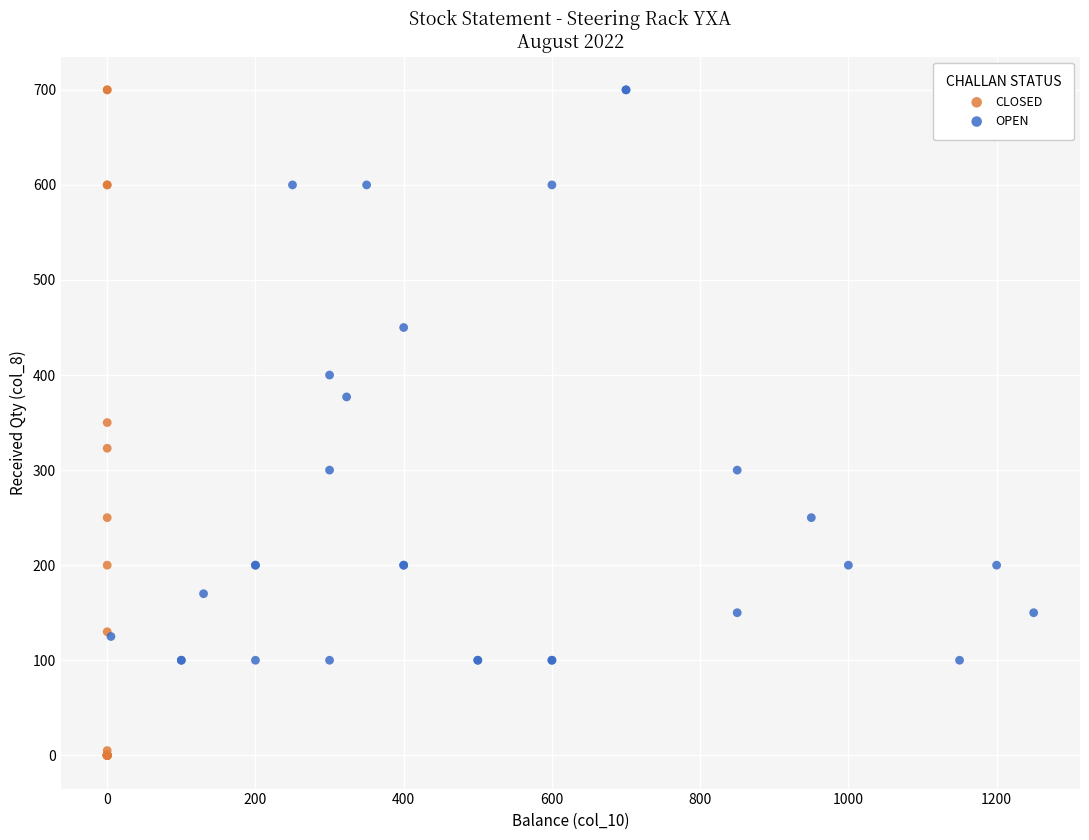

Which series has the widest spread of Y values?

CLOSED